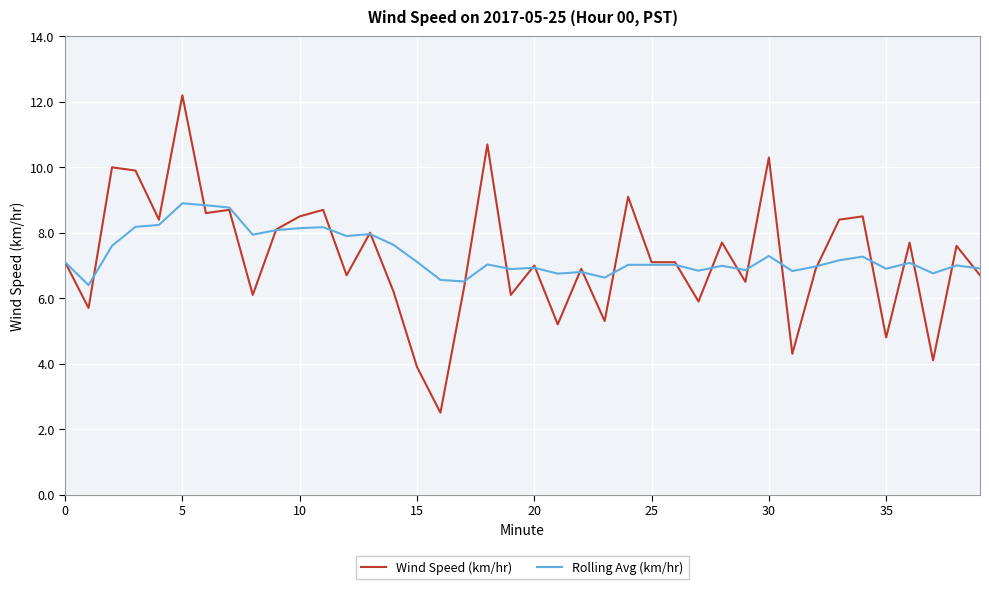

Which series has the widest spread of values?

Wind Speed (km/hr)